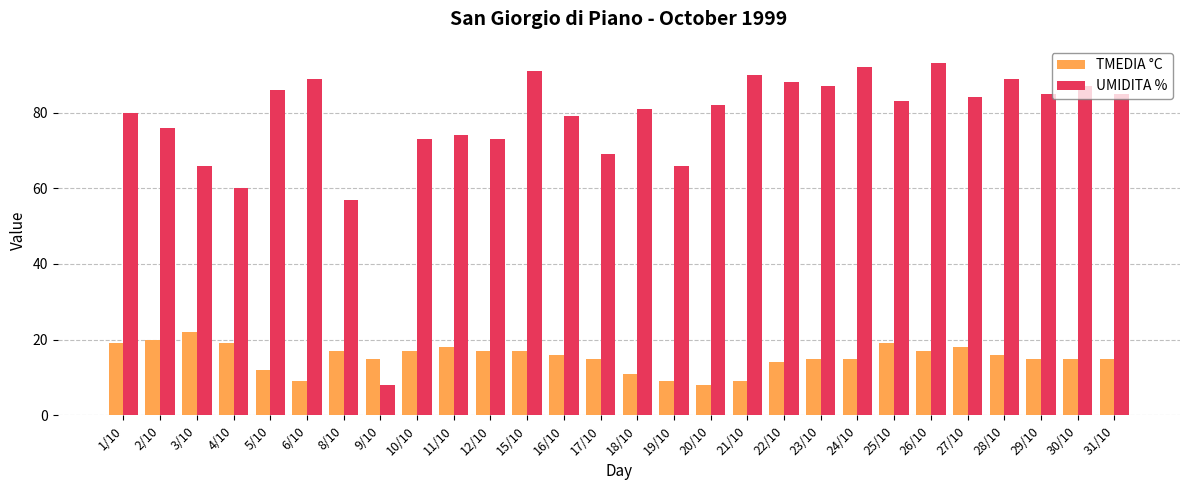

Reading right to left, transcribe all the data shown in this chart.

TMEDIA °C: 15	15	15	16	18	17	19	15	15	14	9	8	9	11	15	16	17	17	18	17	15	17	9	12	19	22	20	19
UMIDITA %: 85	87	85	89	84	93	83	92	87	88	90	82	66	81	69	79	91	73	74	73	8	57	89	86	60	66	76	80